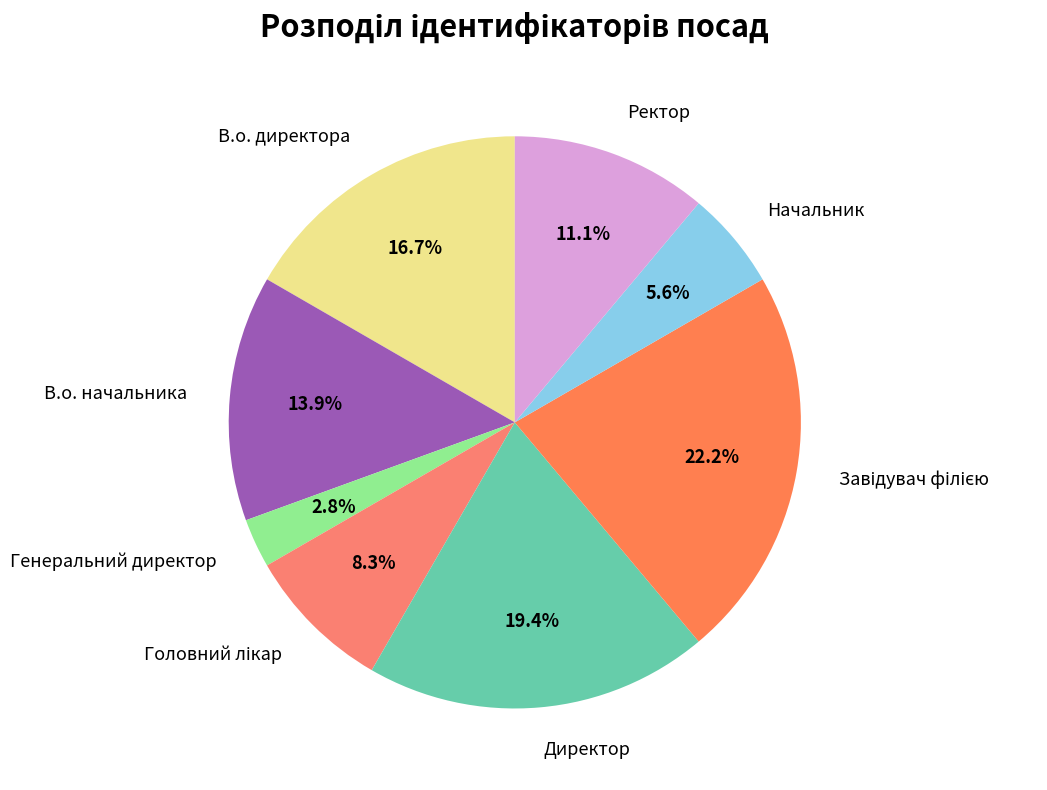

How many segments does this pie chart have?

8